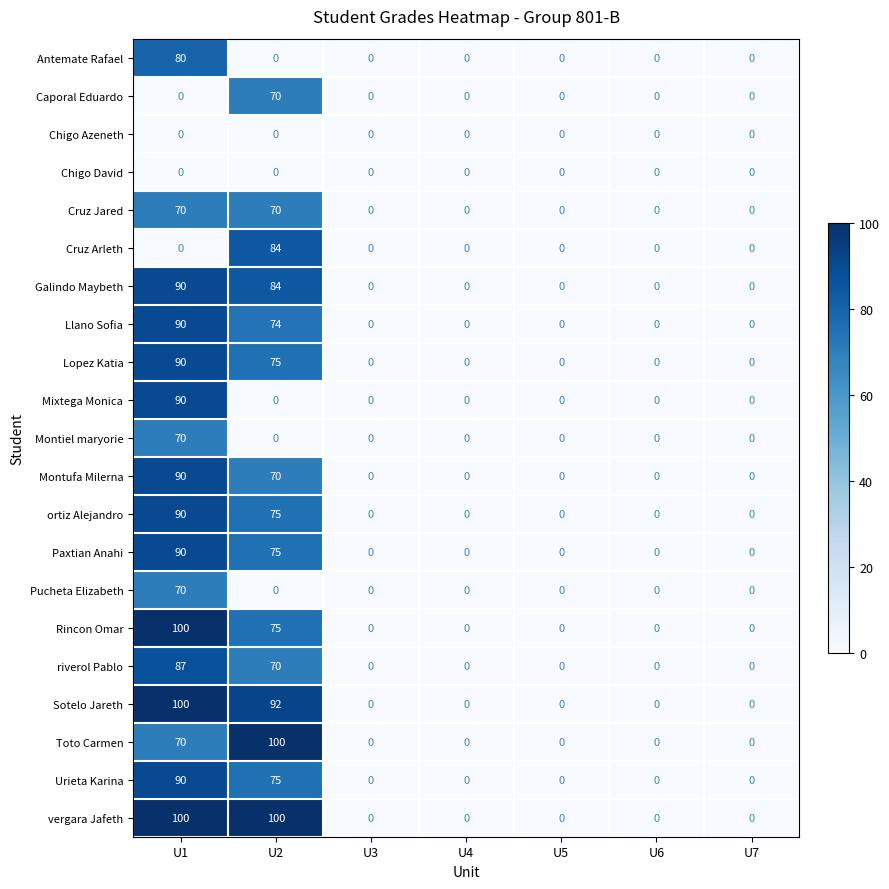

At which category is the sum across all series the highest?

U1